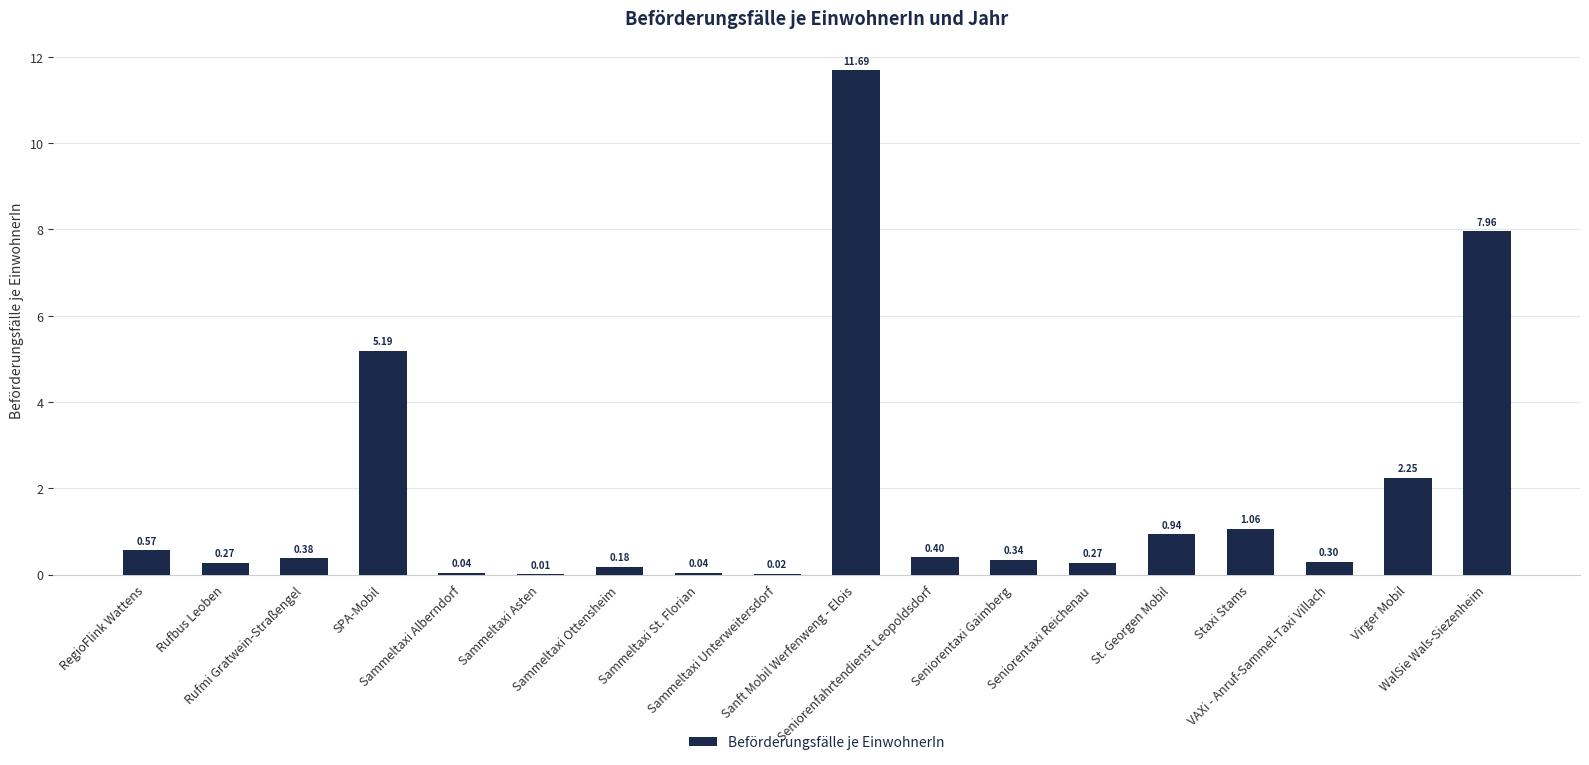

Rank the categories by value from highest to lowest.

Sanft Mobil Werfenweng - Elois, WalSie Wals-Siezenheim, SPA-Mobil, Virger Mobil, Staxi Stams, St. Georgen Mobil, RegioFlink Wattens, Seniorenfahrtendienst Leopoldsdorf, Rufmi Gratwein-Straßengel, Seniorentaxi Gaimberg, VAXi - Anruf-Sammel-Taxi Villach, Rufbus Leoben, Seniorentaxi Reichenau, Sammeltaxi Ottensheim, Sammeltaxi Alberndorf, Sammeltaxi St. Florian, Sammeltaxi Unterweitersdorf, Sammeltaxi Asten